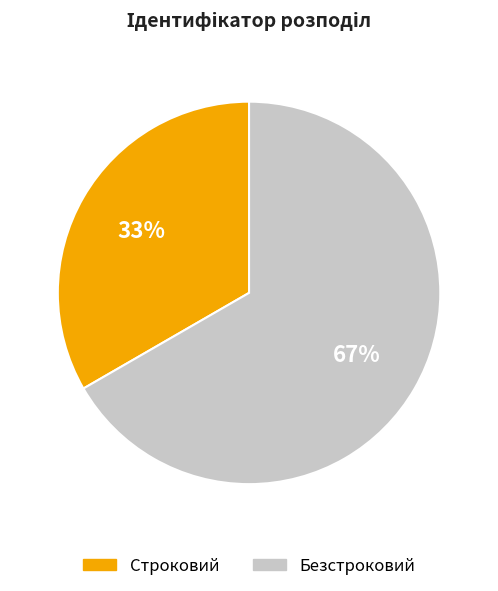

Between Строковий and Безстроковий, which is larger?

Безстроковий